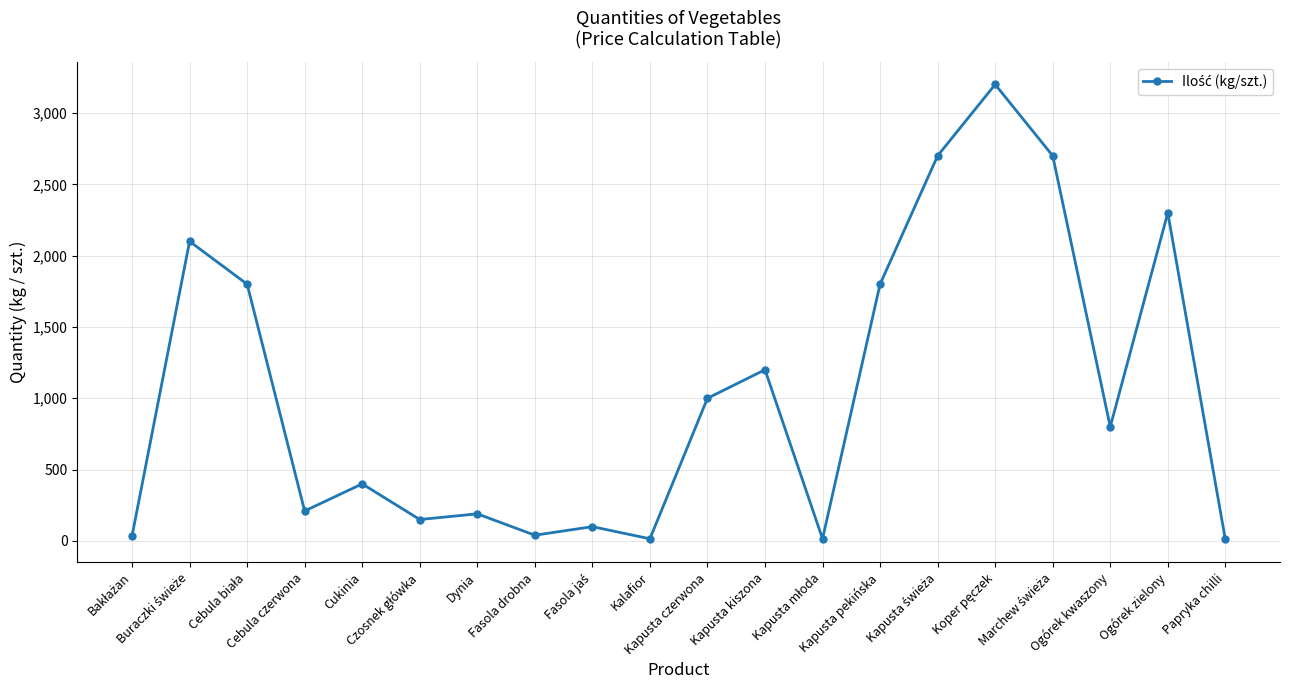

What position from the left is Papryka chilli?

20